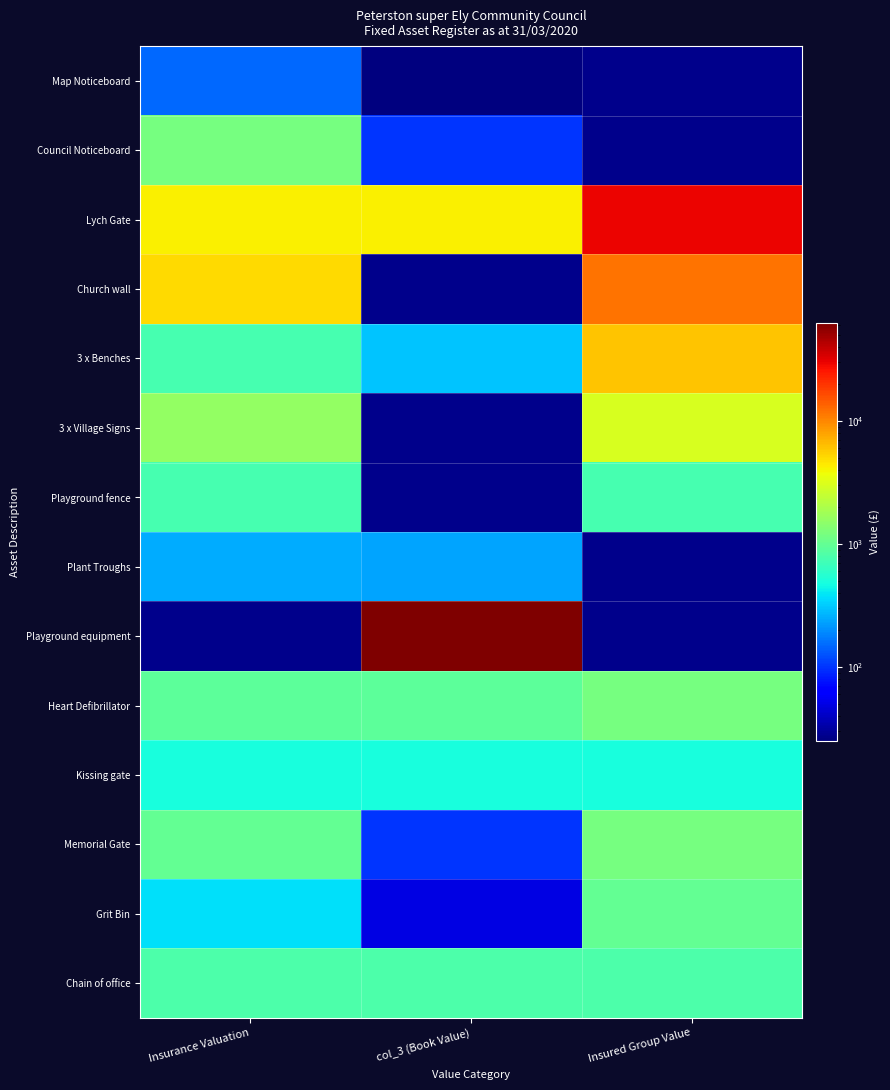

At how many categories does at least one series exceed 1613?

3